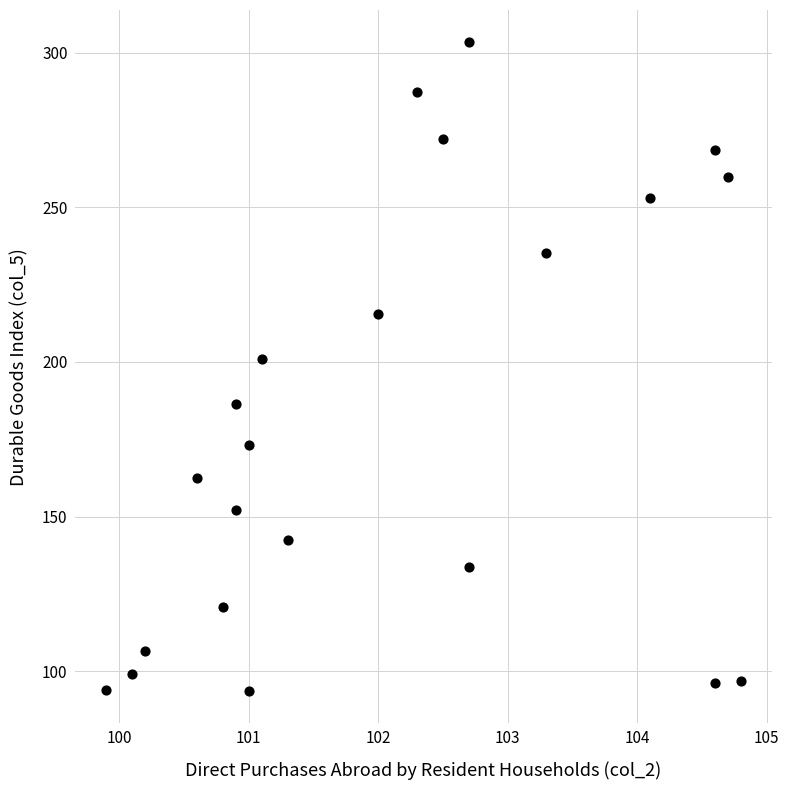

What is the range of Y values (max minus min)?

209.7